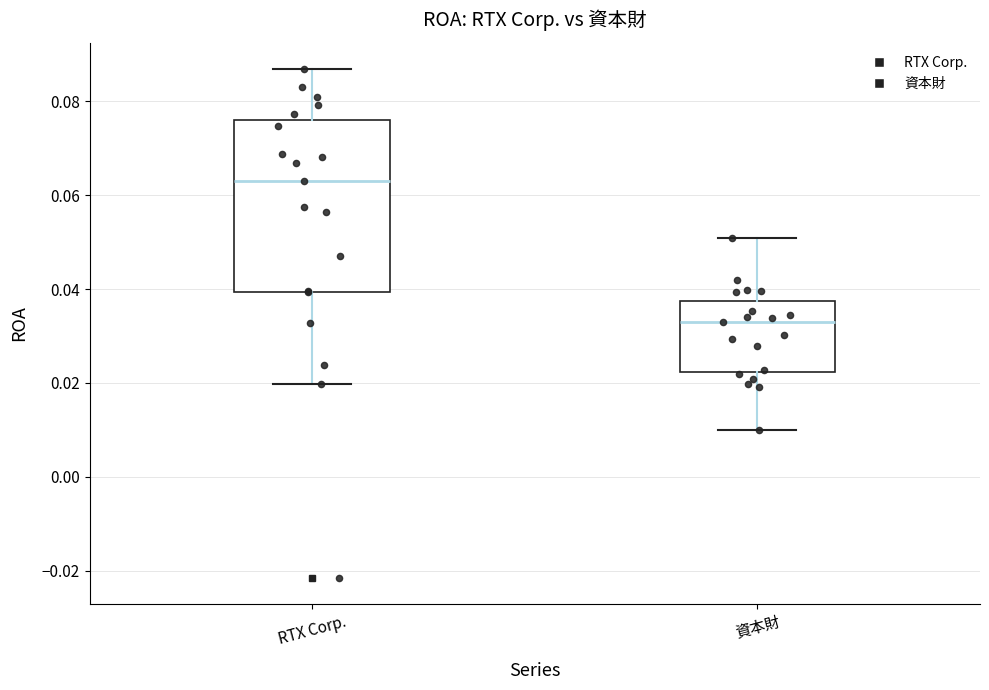

Where does the upper whisker of the box for RTX Corp. end on the y-axis? The values are not printed on the chart, so give them approximately, as read against the axis.

0.088